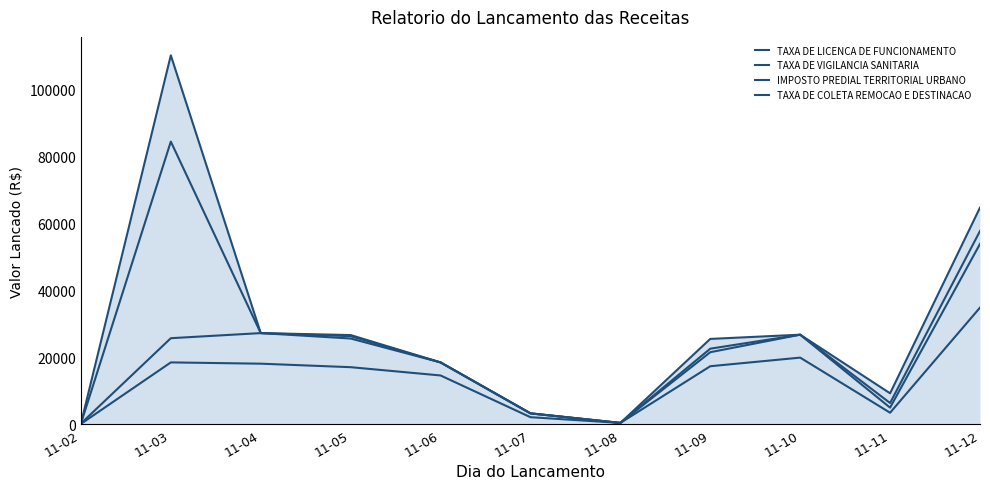

What is the sum of all TAXA DE COLETA REMOCAO E DESTINACAO values?

312342.0